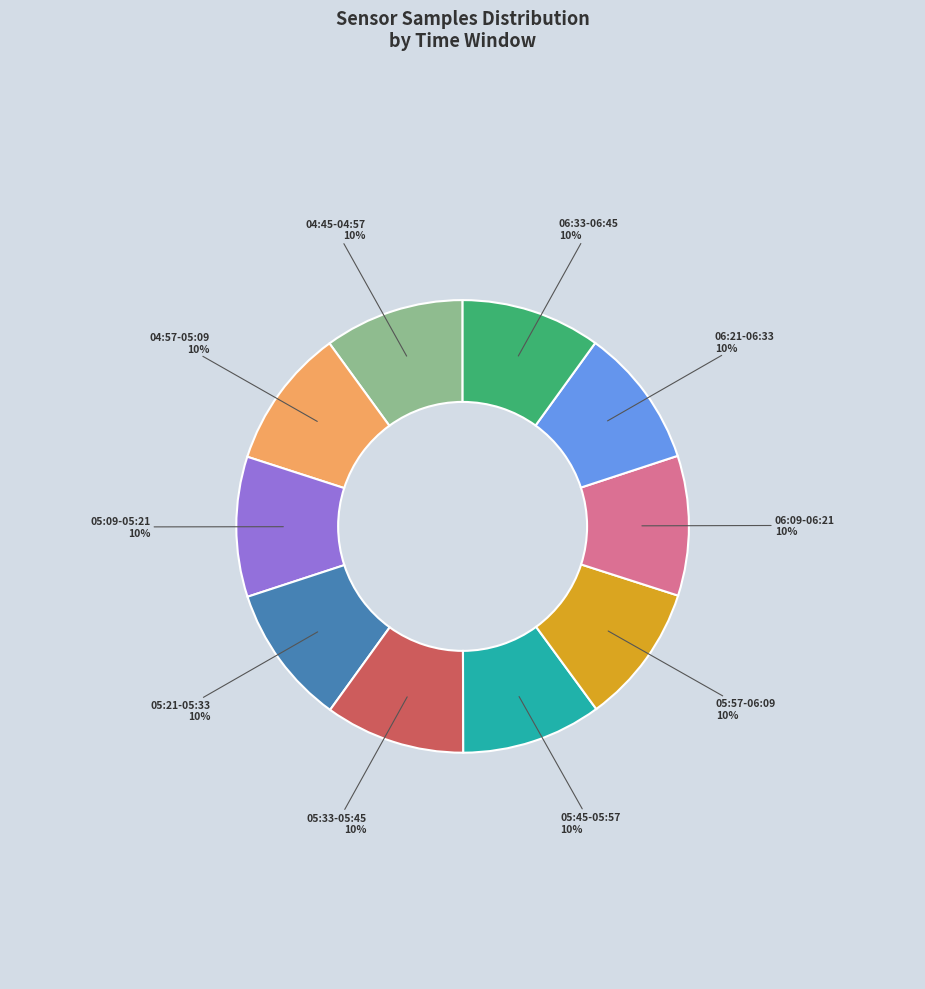

To the nearest percent, what percentage of the pie is 05:21-05:33?

10%